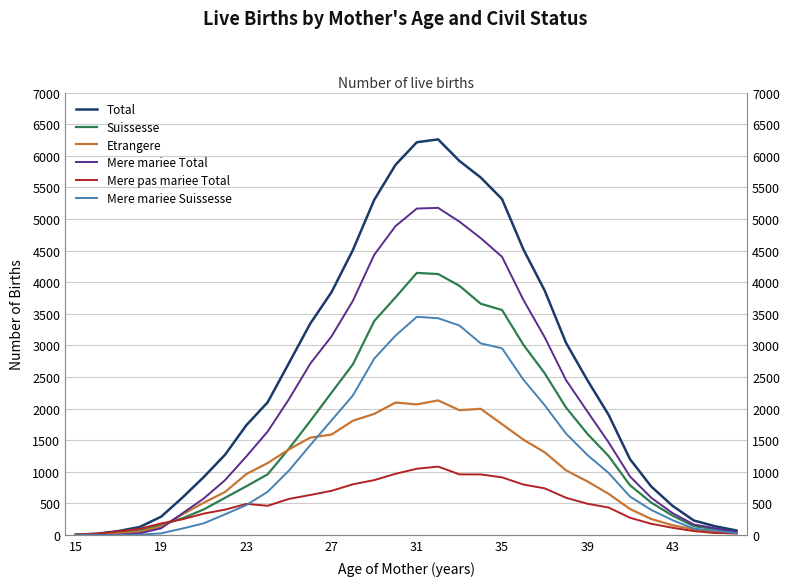

The Mere pas mariee Total series shows 1346 at 18. True or false?

False